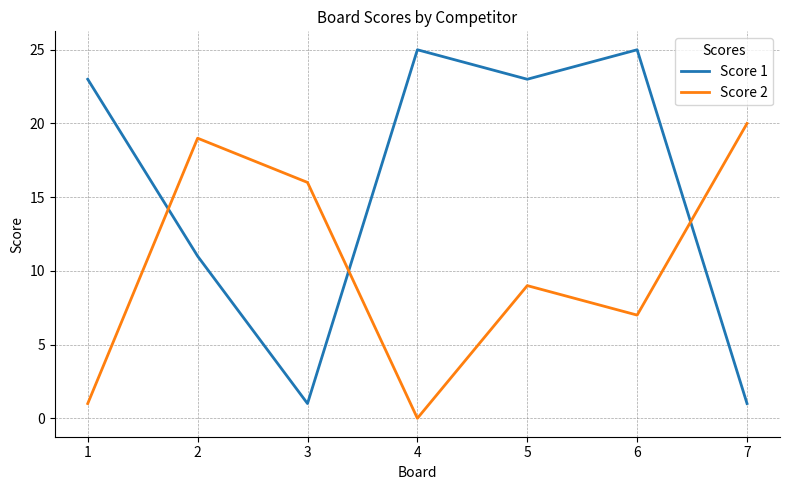

Is the value of Score 1 at 2 greater than the value of Score 2 at 2?

No